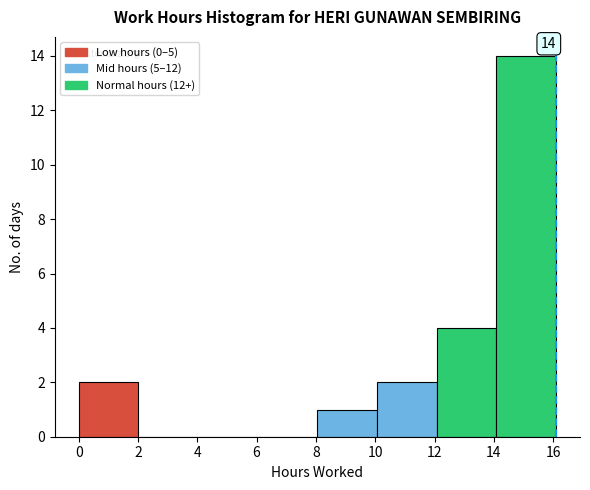

Which range on the x-axis has the tallest bar?

14.0 to 16.2